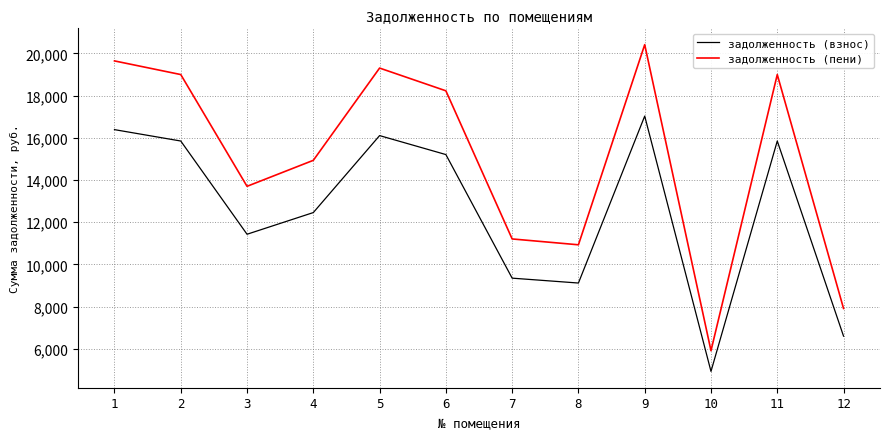

Which series changed the most between 7 and 11?

задолженность (пени)